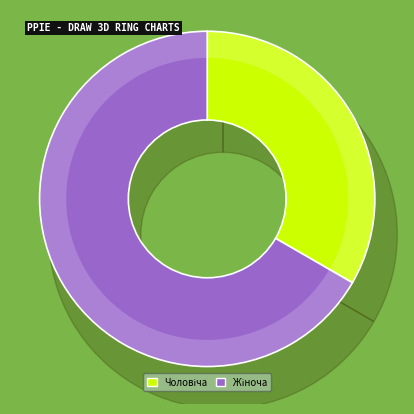

To the nearest percent, what percentage of the pie is Жіноча?

67%